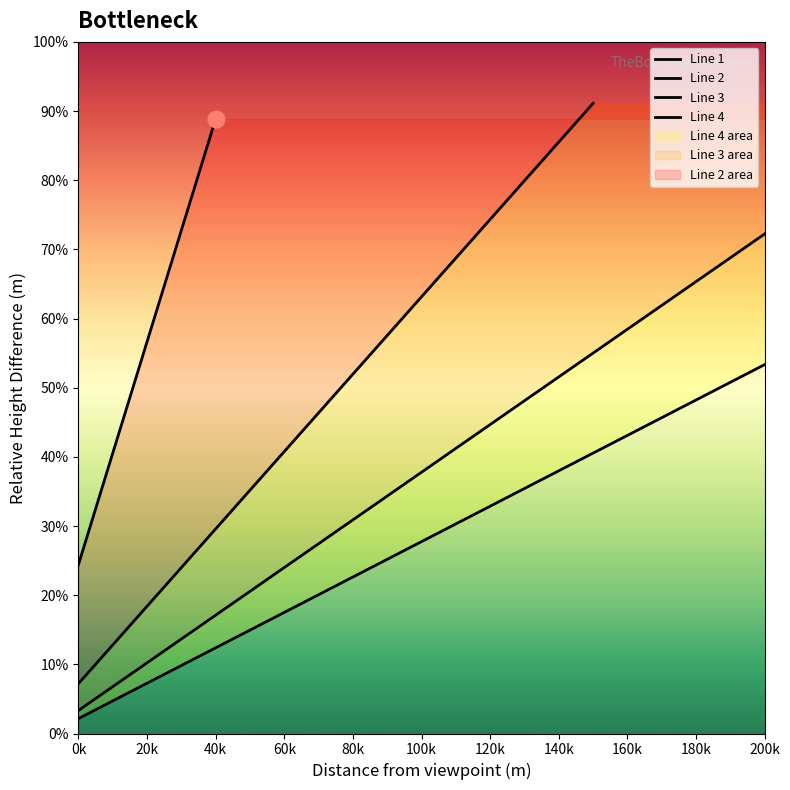

Count the number of data series in this chart.

4